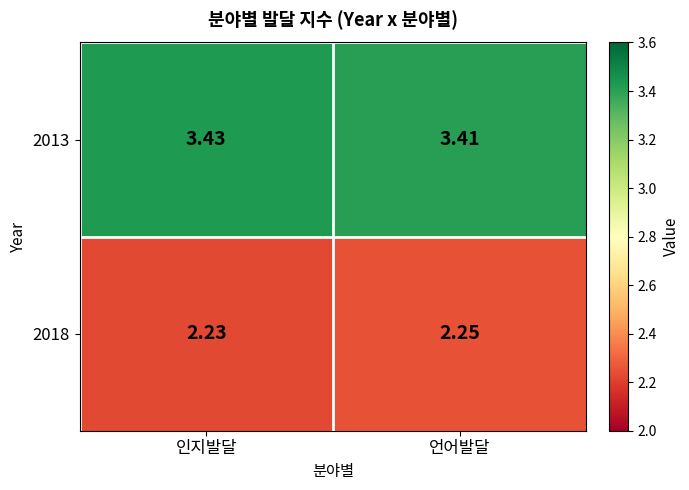

At which category does the chart reach its minimum across all series?

인지발달